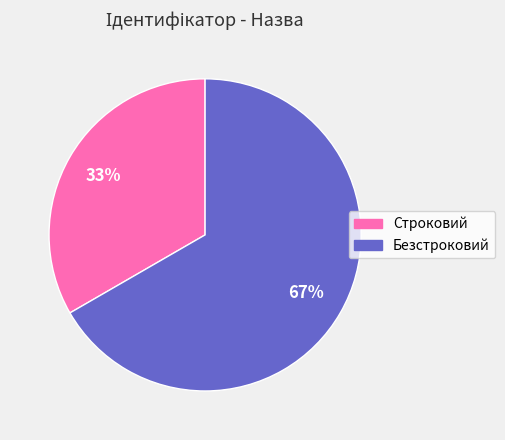

To the nearest percent, what percentage of the pie is Строковий?

33%